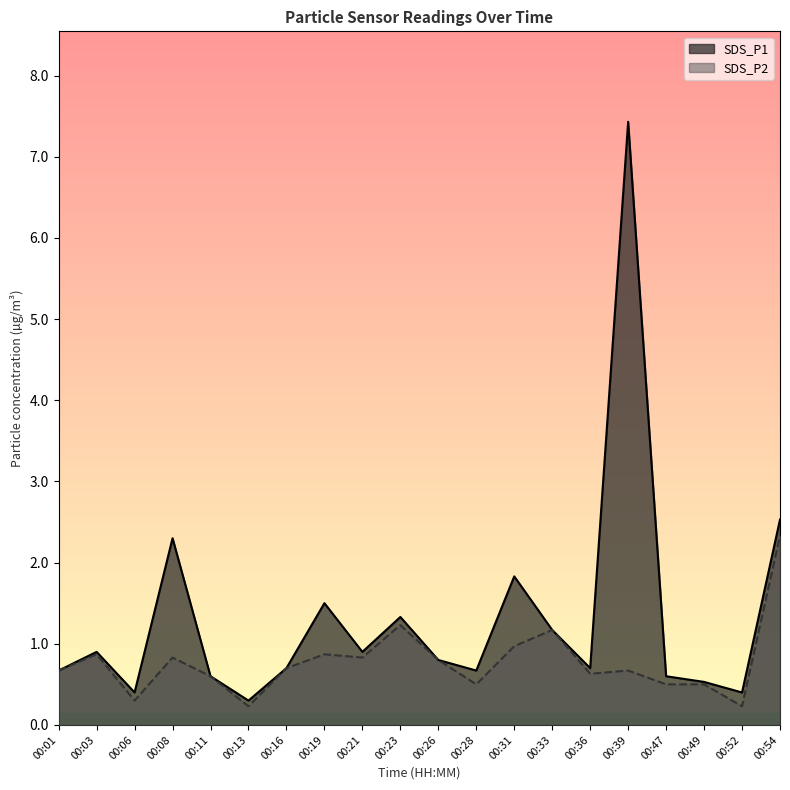

True or false: SDS_P1 and SDS_P2 intersect in this chart.

False